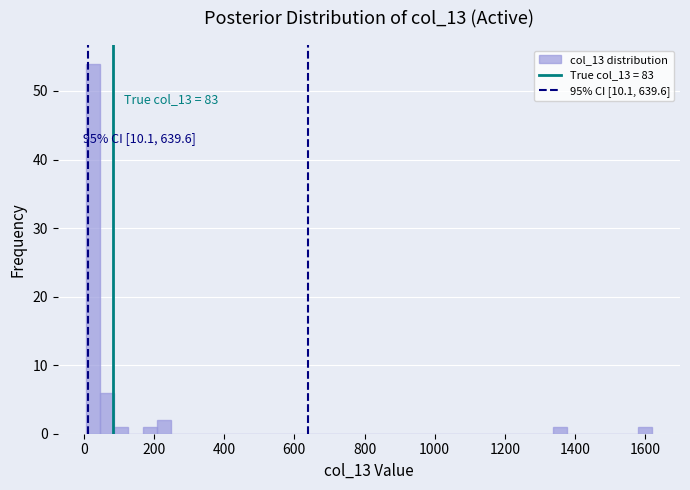

Read against the x-axis, roughly where is the centre of the tallest bar?

20